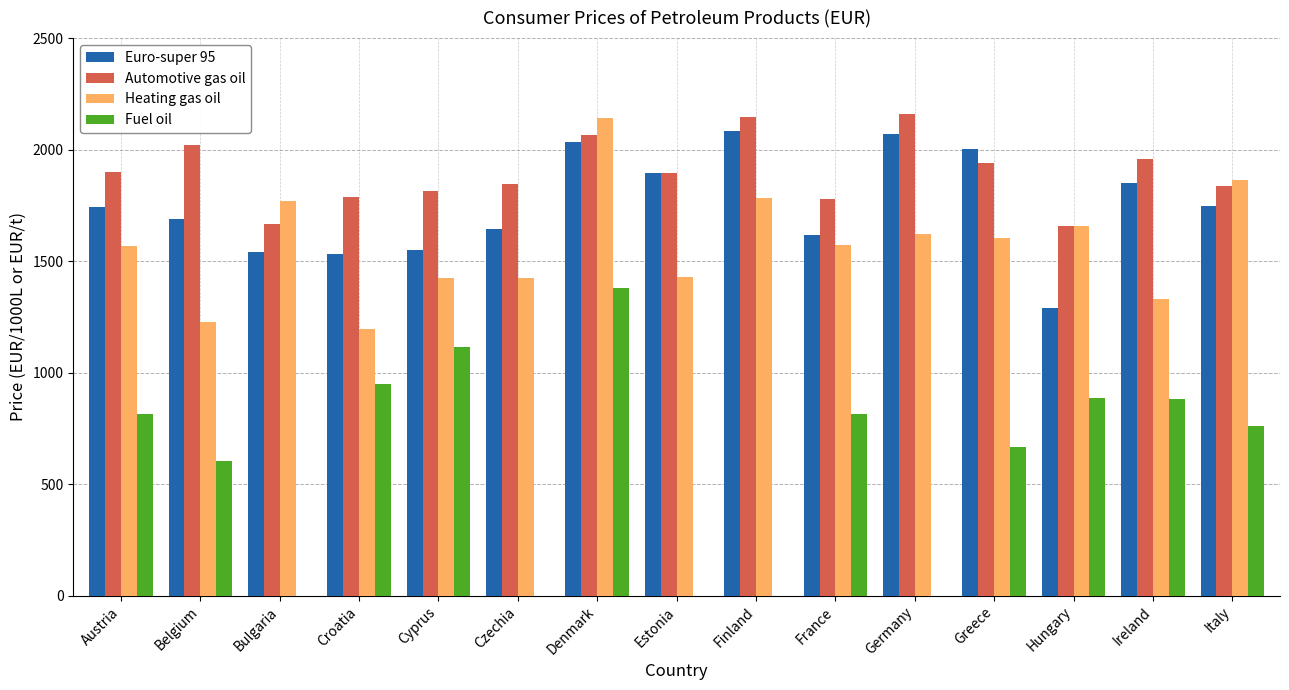

At which label does Automotive gas oil reach its minimum?

Hungary